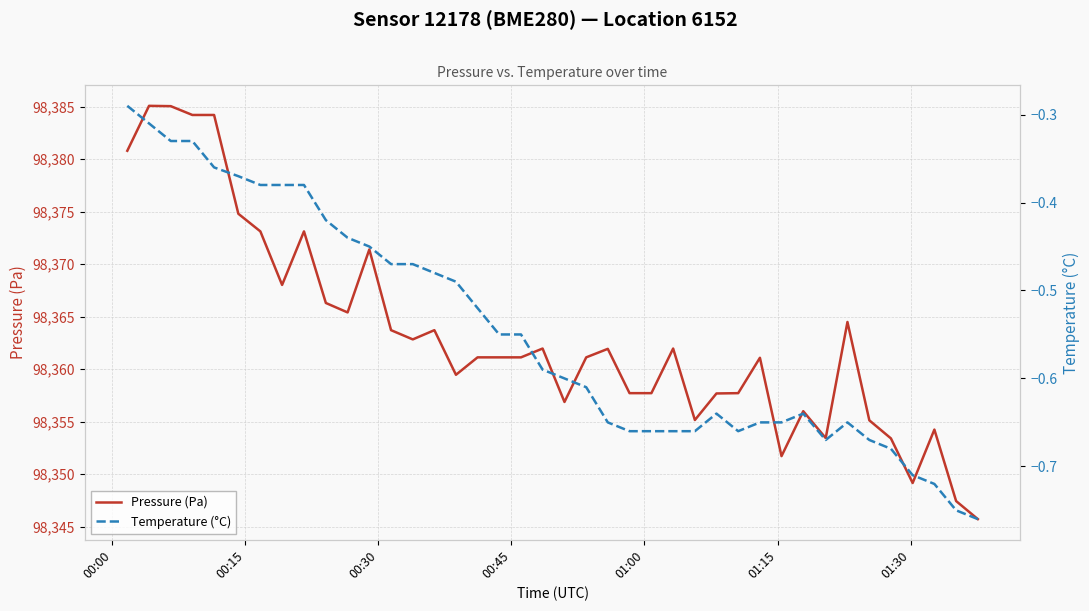

True or false: Temperature (°C) and Pressure (Pa) intersect in this chart.

False